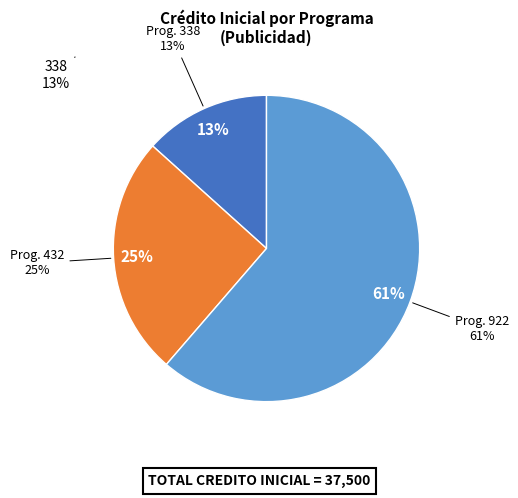

Does 432 represent more than half of the total?

No